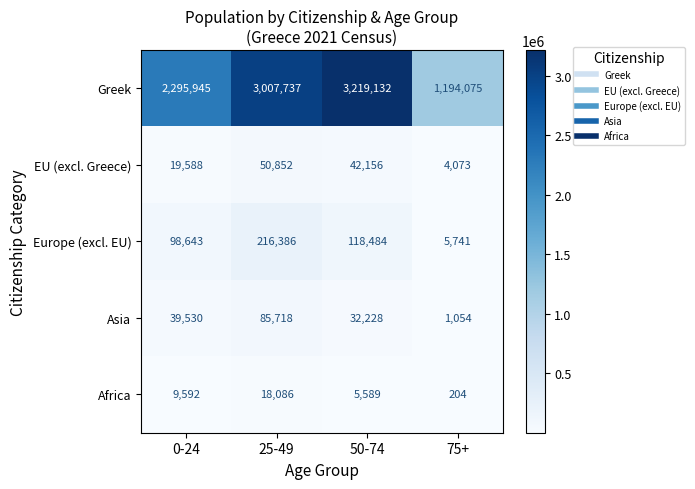

Rank the series at 75+ from lowest to highest value.

Africa, Asia, EU (excl. Greece), Europe (excl. EU), Greek